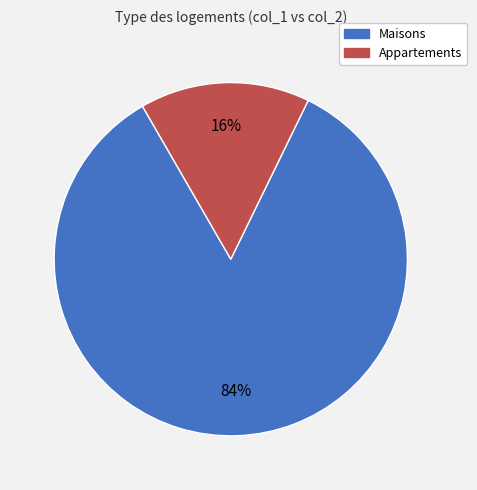

Is there any slice that represents more than half of the pie?

Yes